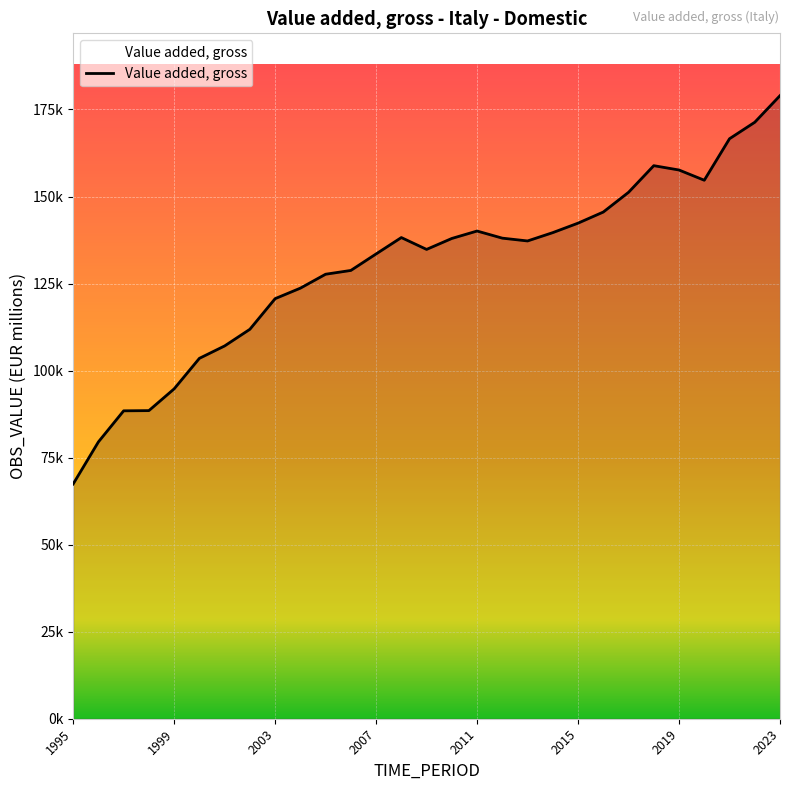

Reading left to right, extract all data points from this chart.

67424.9	79518.6	88443.7	88505.9	94754.7	103520.4	107084.7	111865.8	120663.3	123681.6	127681.2	128772.1	133507.9	138215.0	134813.2	137956.9	140090.9	138045.5	137239.9	139634.5	142354.8	145546.3	151212.4	158865.5	157618.7	154682.3	166602.9	171337.2	178980.4